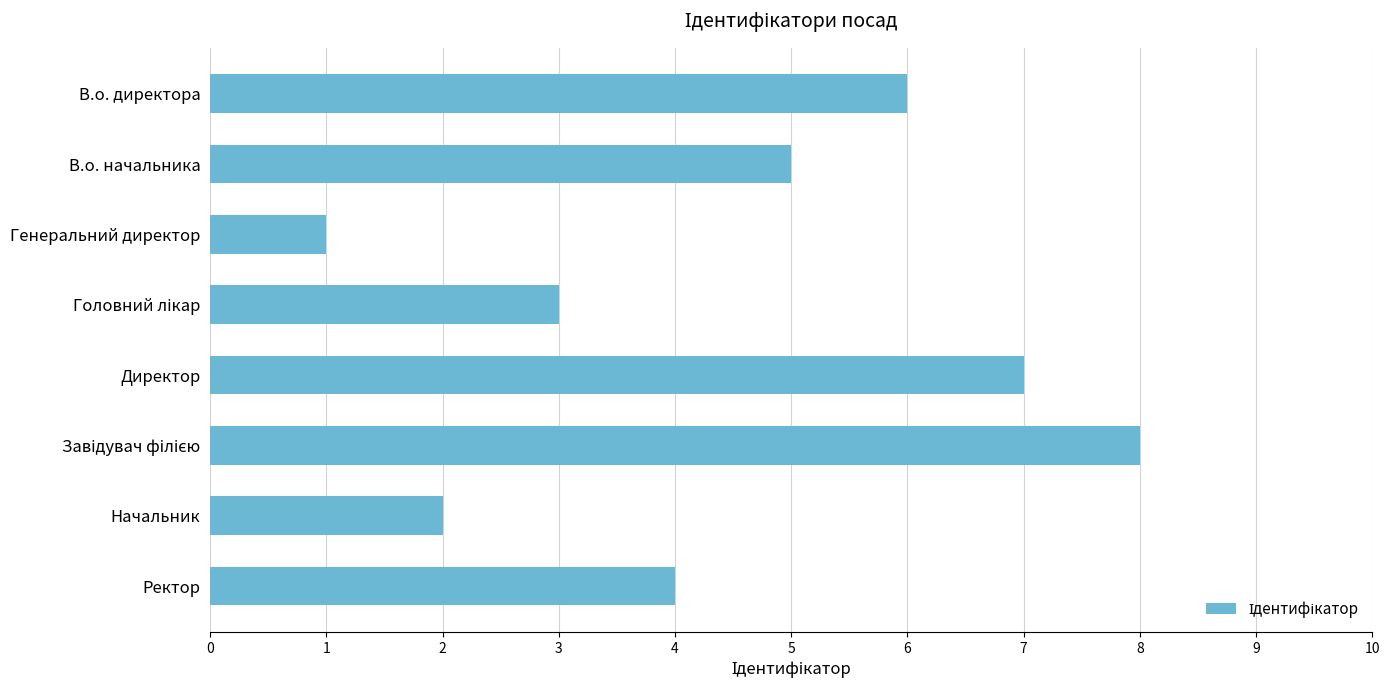

Reading top to bottom, list all the values displayed in this chart.

6	5	1	3	7	8	2	4